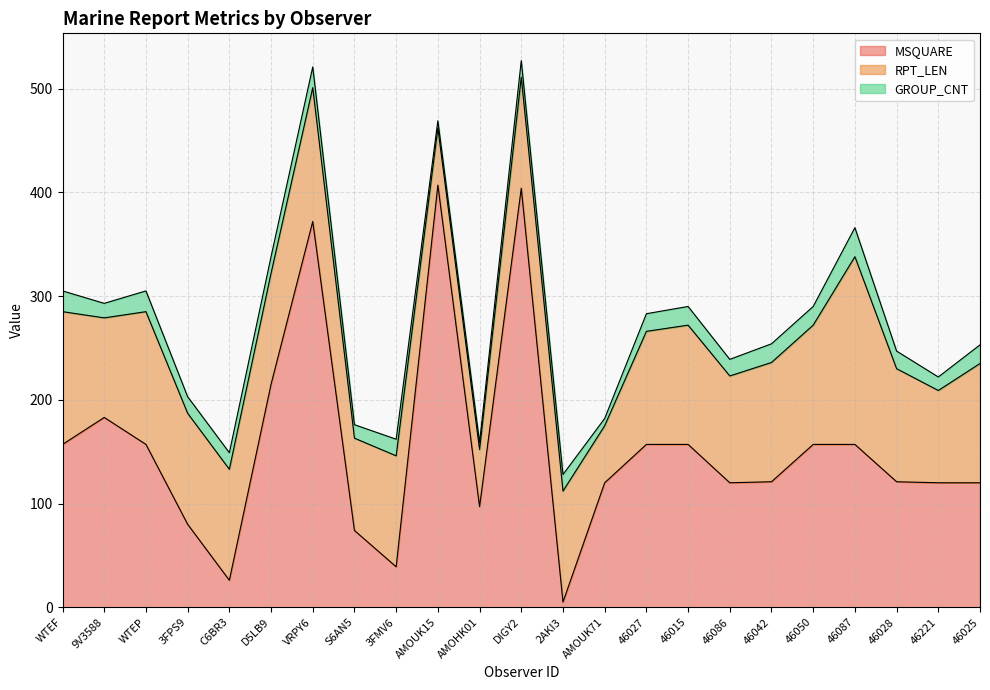

Where is MSQUARE nearest to the value 206?

D5LB9